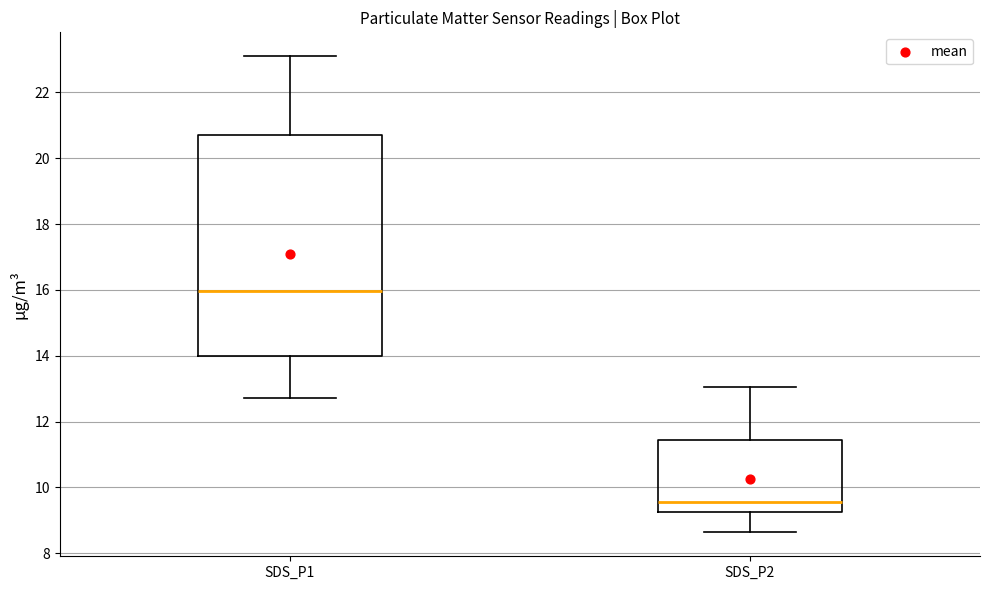

Which box has the lowest median line?

SDS_P2